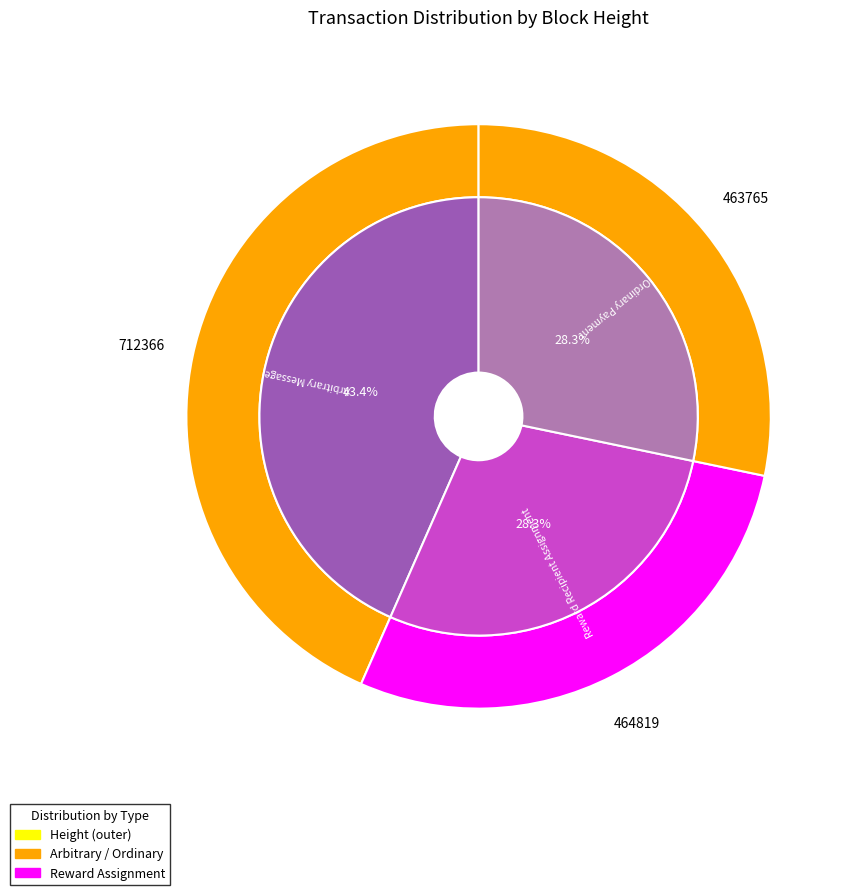

Is it true that 463765 is 21% of the pie?

False